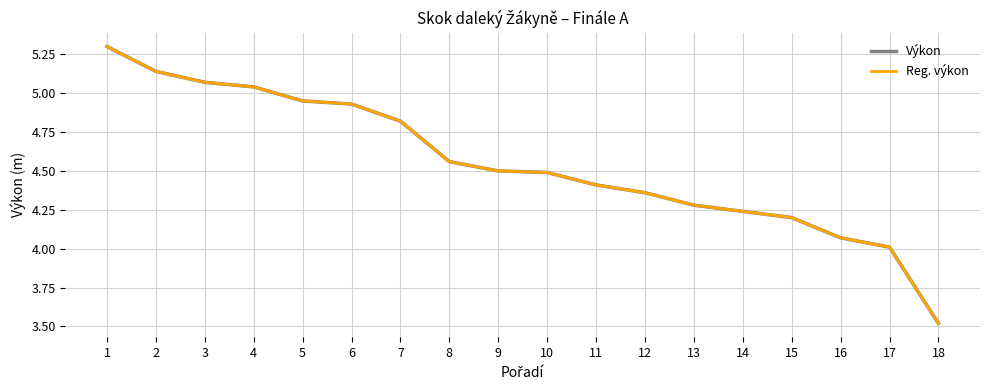

Which series changed the most between 10 and 17?

Výkon